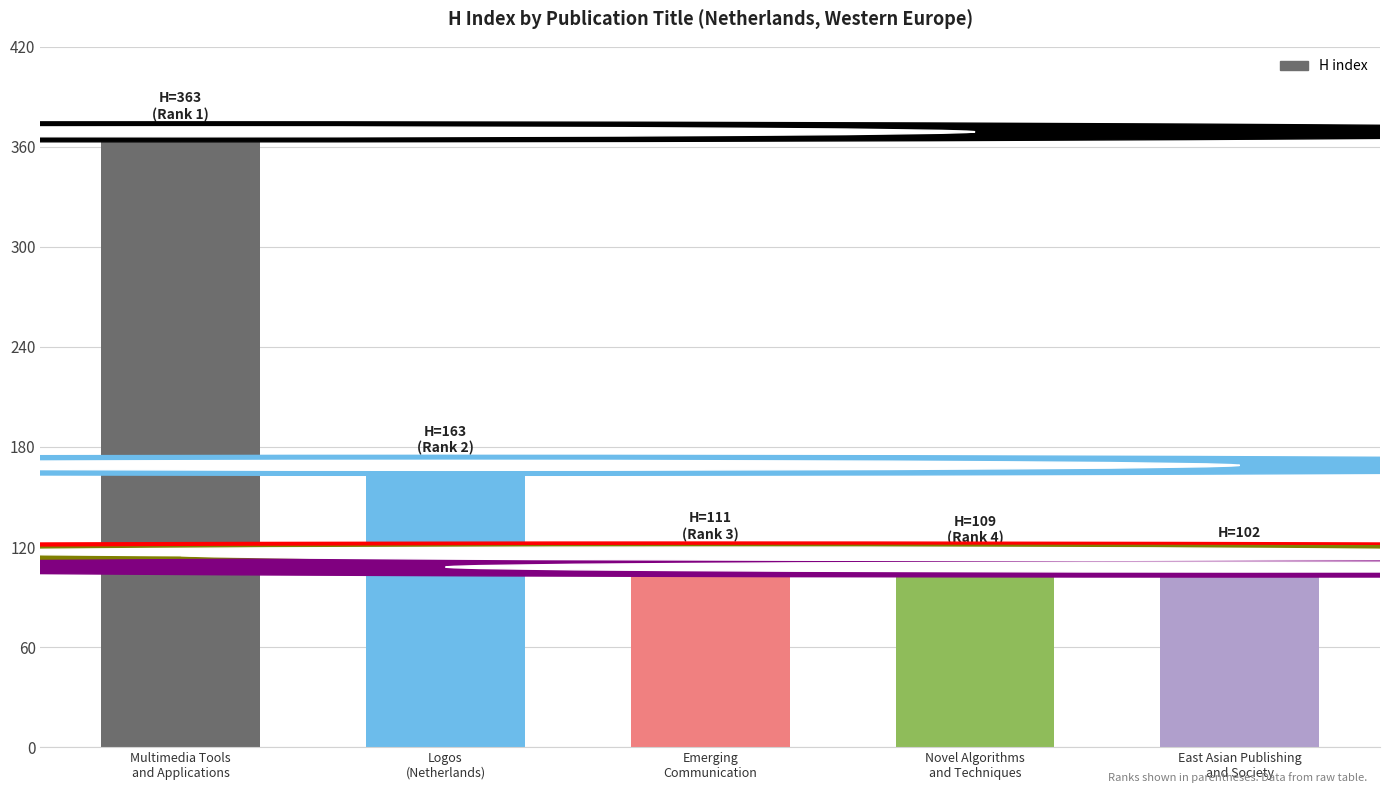

What is the label of the 4th bar from the left?

Novel Algorithms
and Techniques